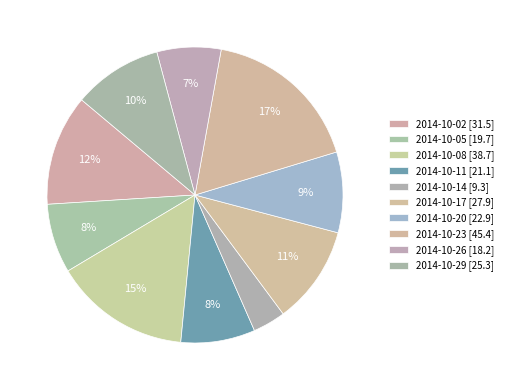

How many segments does this pie chart have?

10